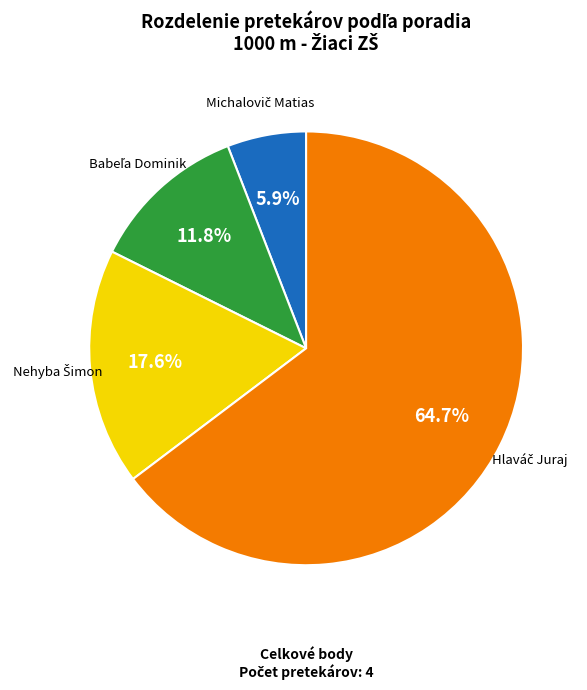

To the nearest percent, what is the average slice percentage?

25%